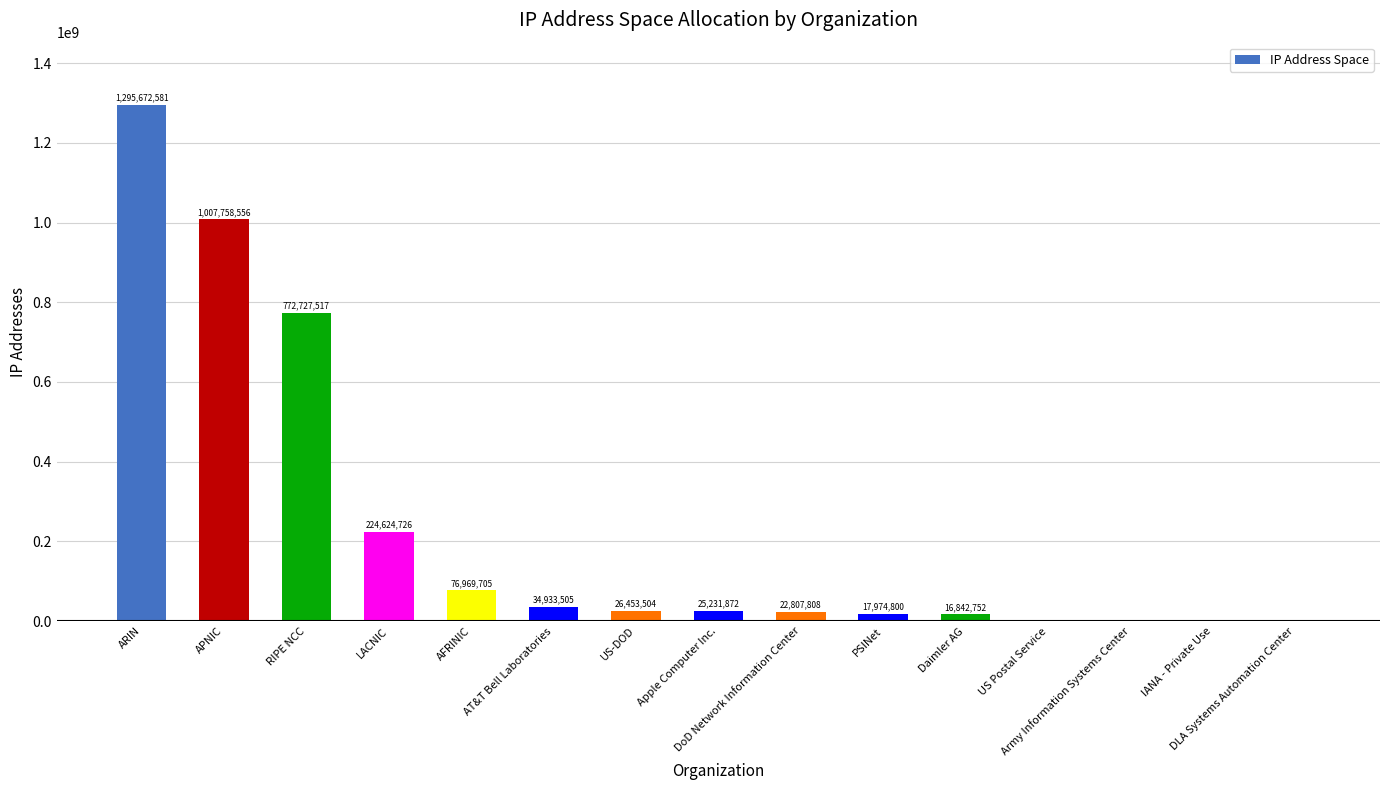

The chart shows a value of 26453504 at US-DOD. True or false?

True